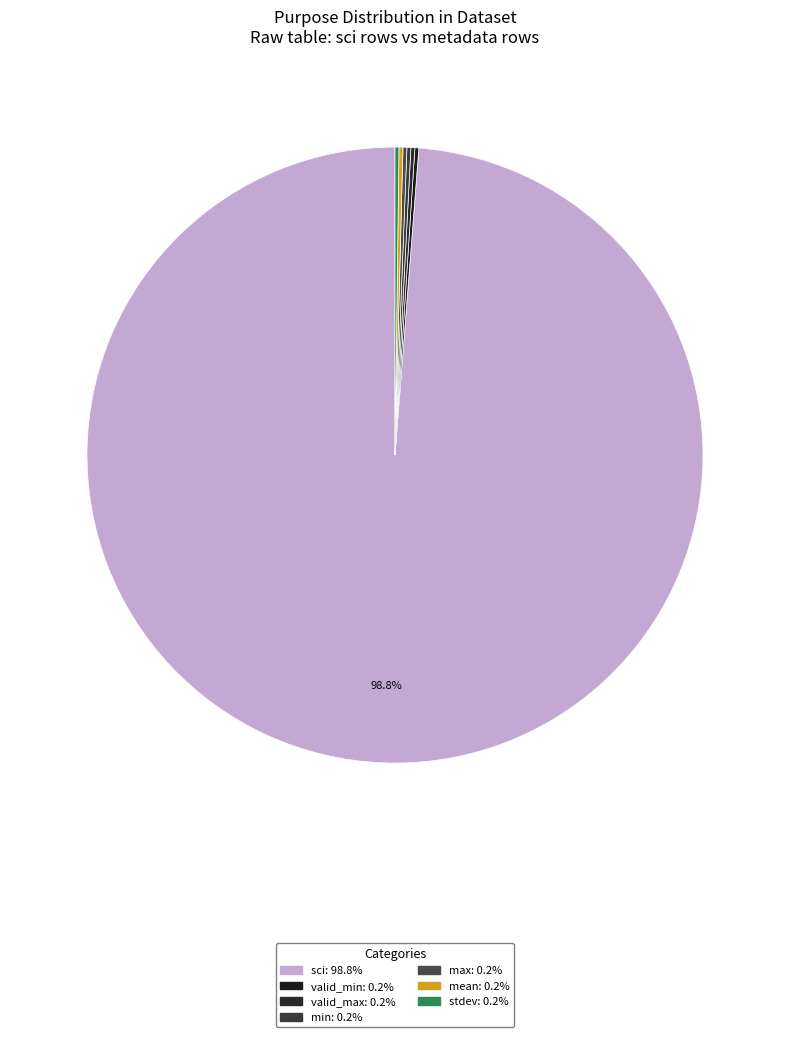

True or false: valid_max accounts for 0% of the total.

True